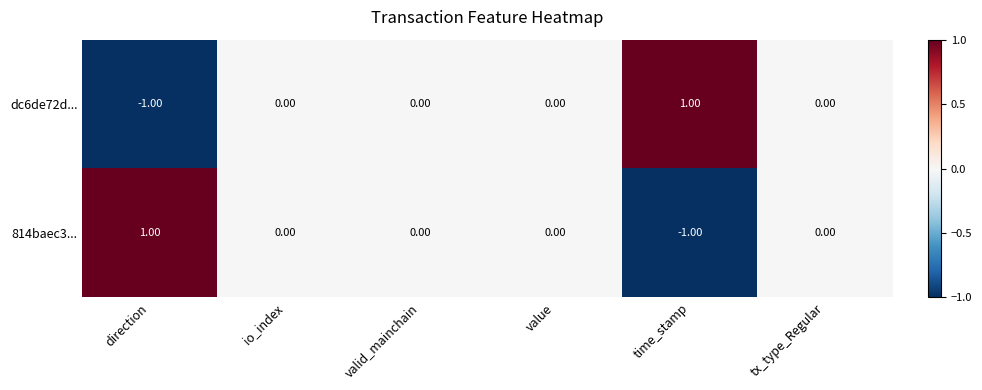

At which label does dc6de72d... reach its peak?

time_stamp